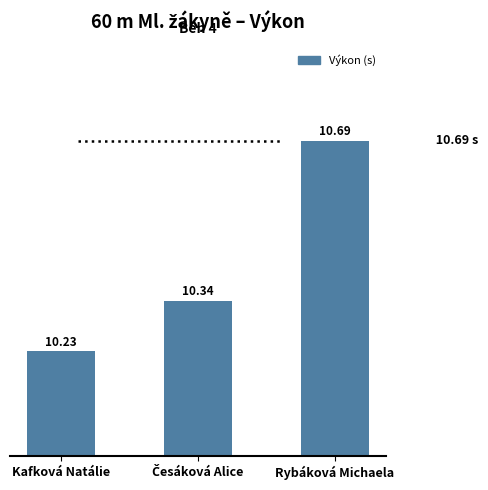

What is the sum of the values at Rybáková Michaela and Kafková Natálie?

20.9